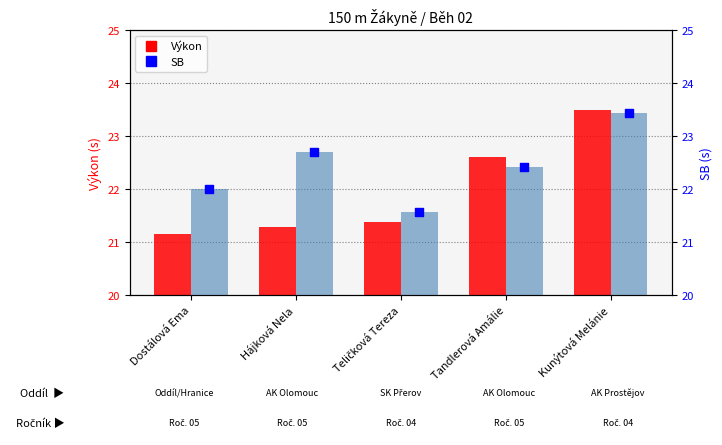

Which series has the largest total across all categories?

SB (bar)